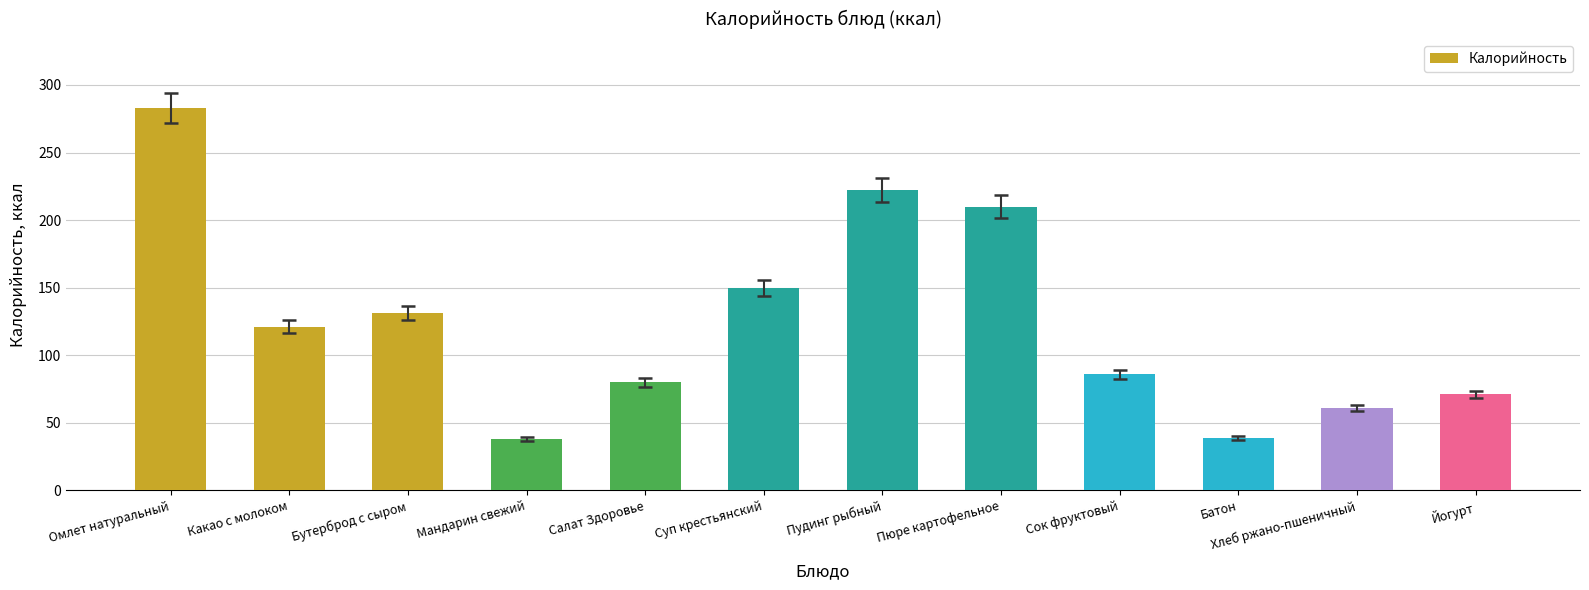

What is the label of the 9th bar from the right?

Мандарин свежий